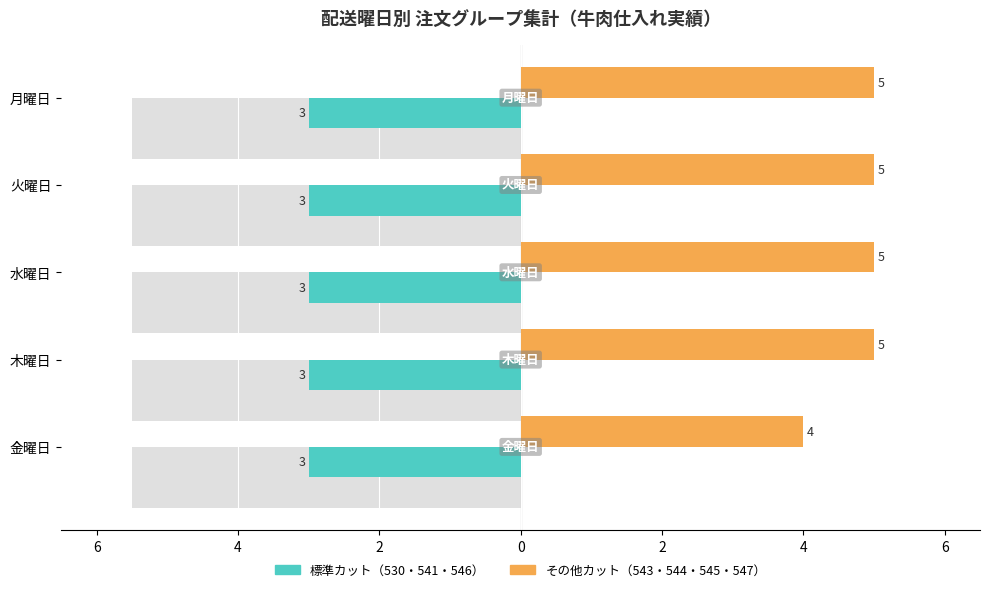

List the series in order of their overall mean, highest first.

その他カット（543・544・545・547）, 標準カット（530・541・546）